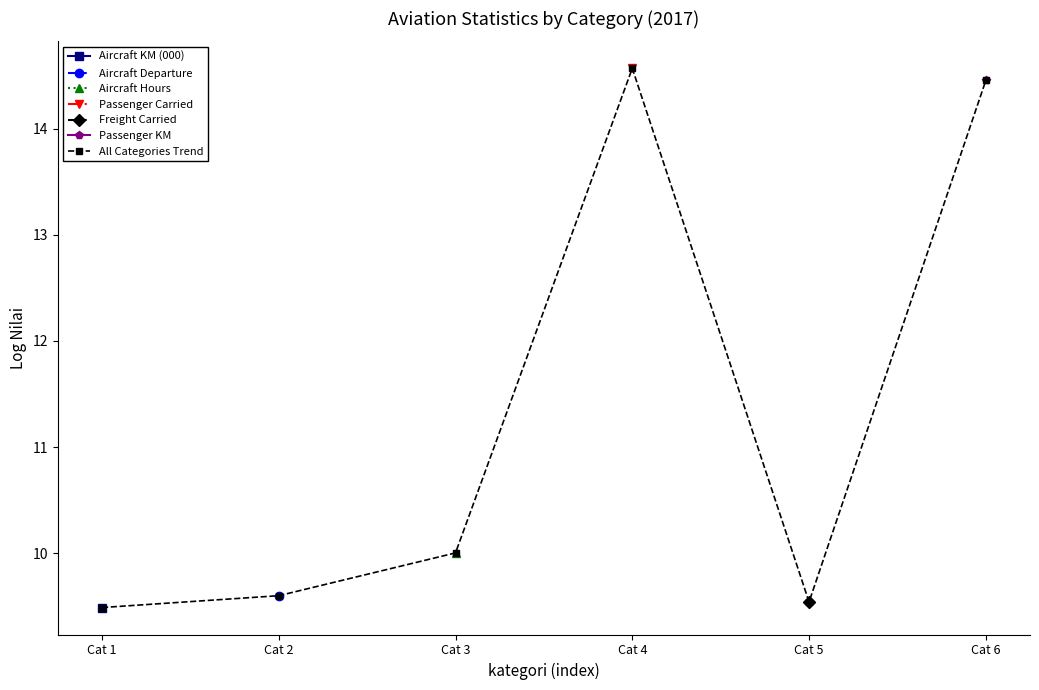

Reading left to right, extract all data points from this chart.

9.5	9.6	10.0	14.6	9.5	14.5